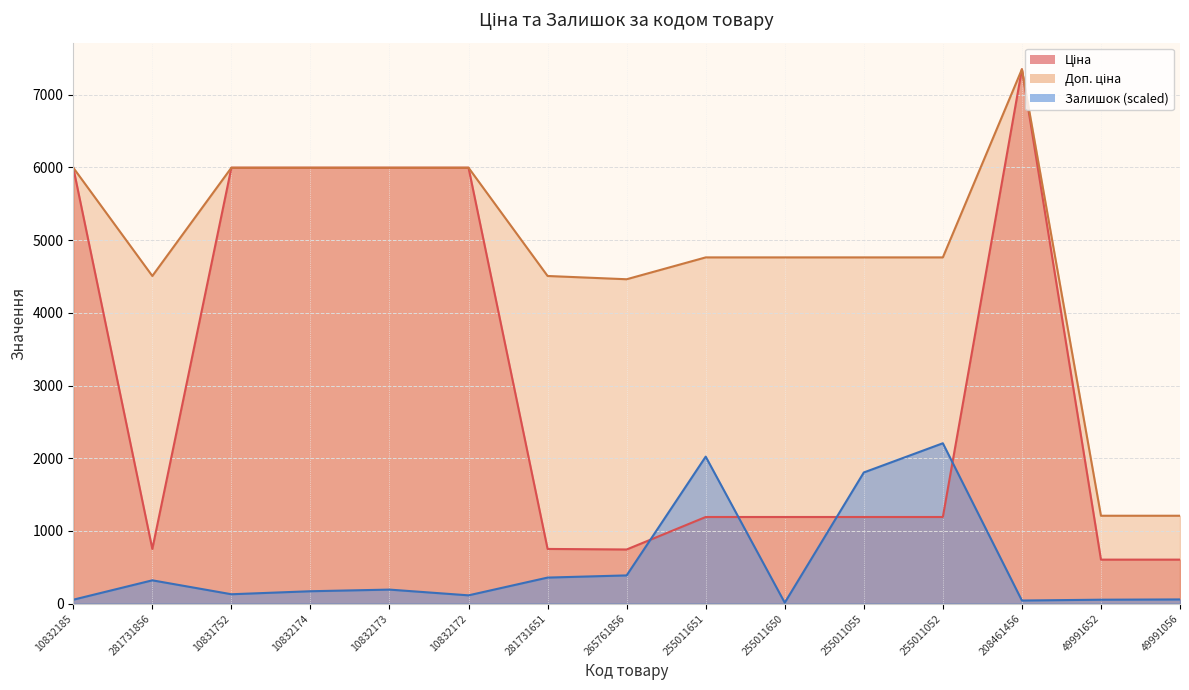

How many values in the Ціна series are below 1190?

5